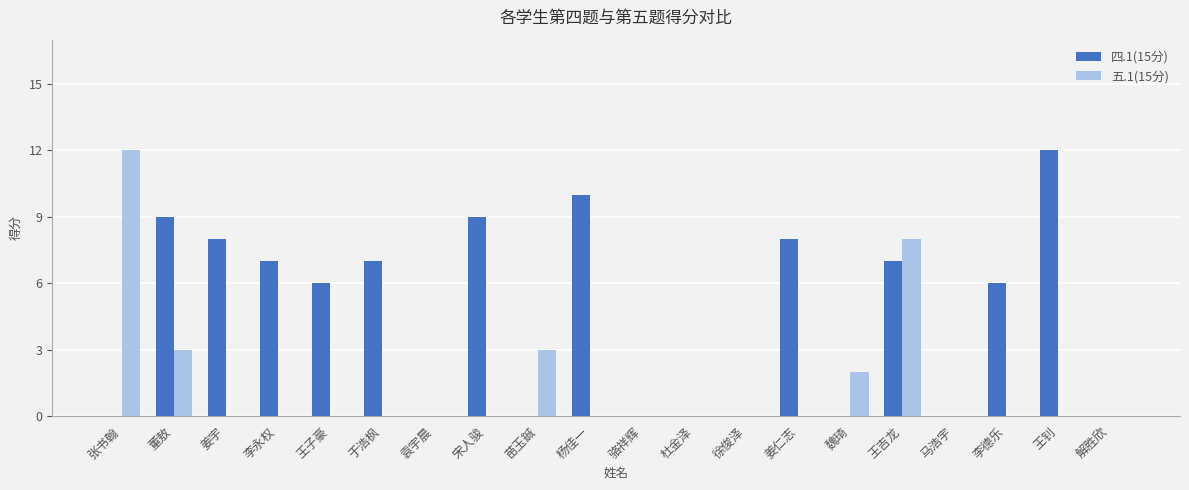

Which series has the largest total across all categories?

四.1(15分)